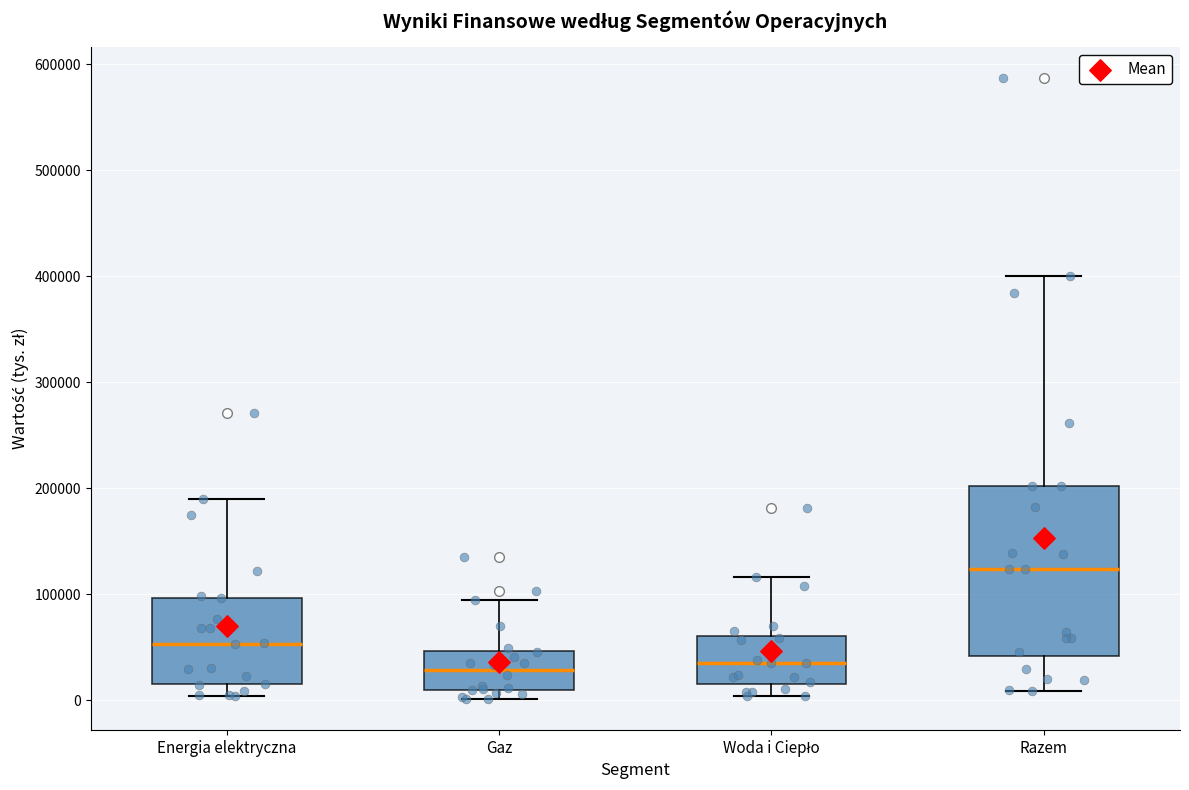

Which box is the tallest, from its lower edge to its upper edge?

Razem